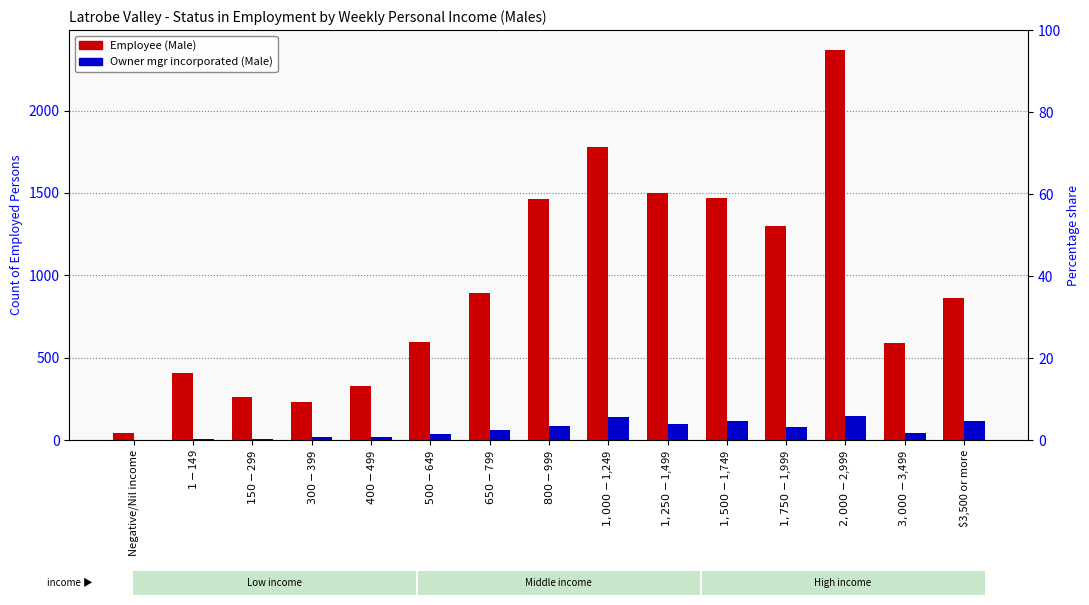

What is the sum of the Owner mgr incorporated (Male) values at $1,250-$1,499 and $500-$649?

134